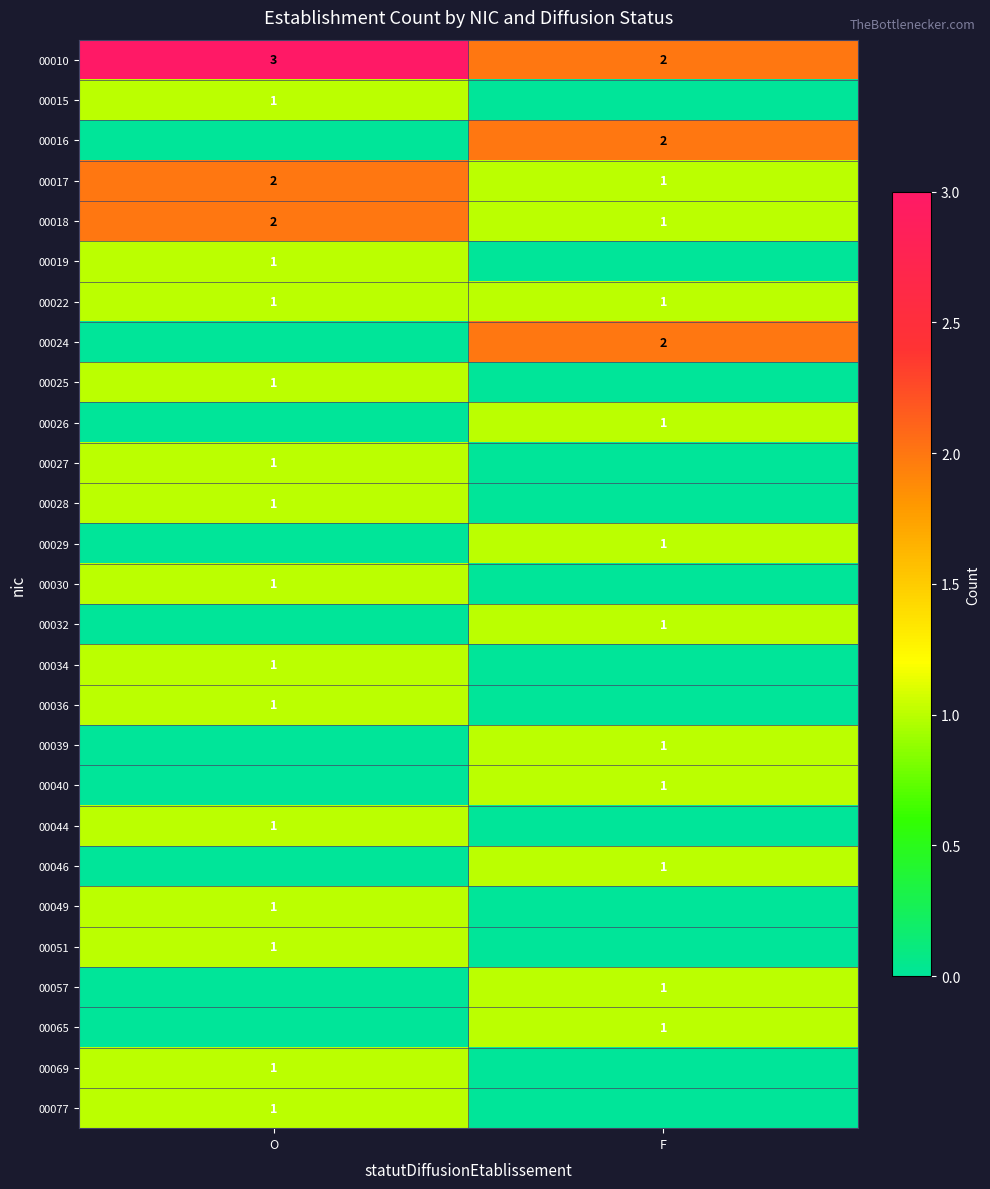

What is the sum of all 00018 values?

3